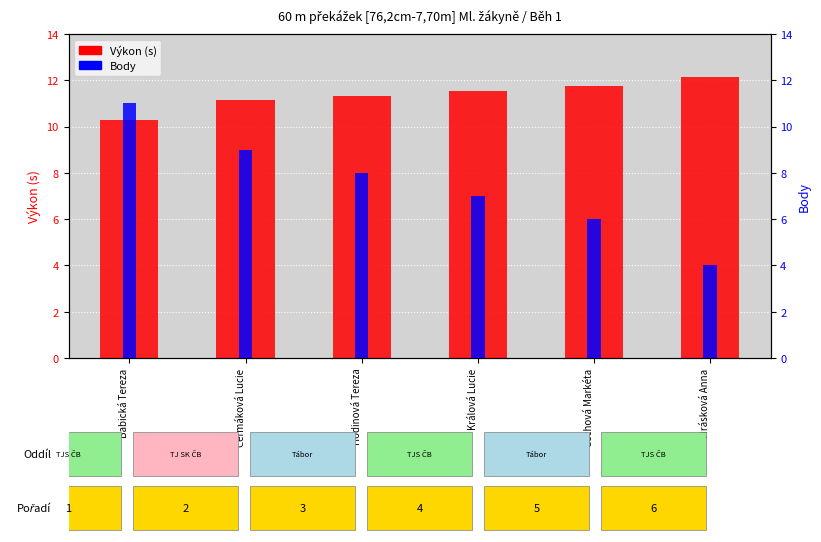

What is the value of the Body bar at the 6th from the left?

4.0